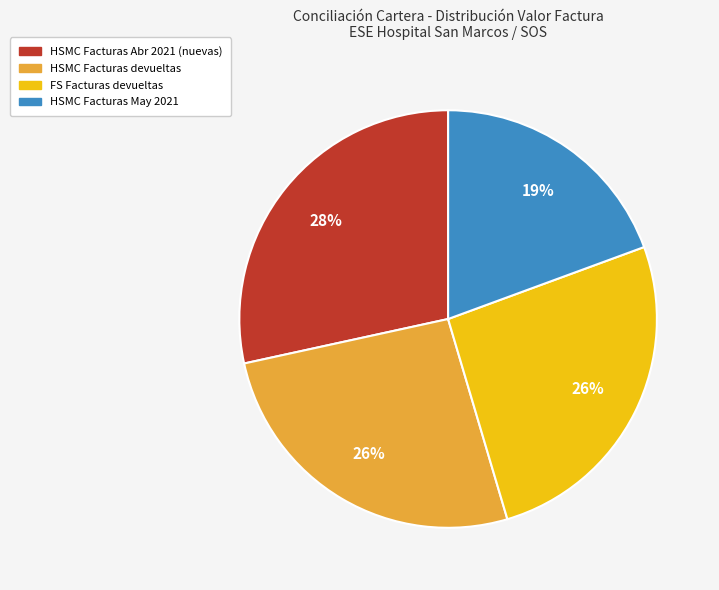

To the nearest percent, what is the average slice percentage?

25%